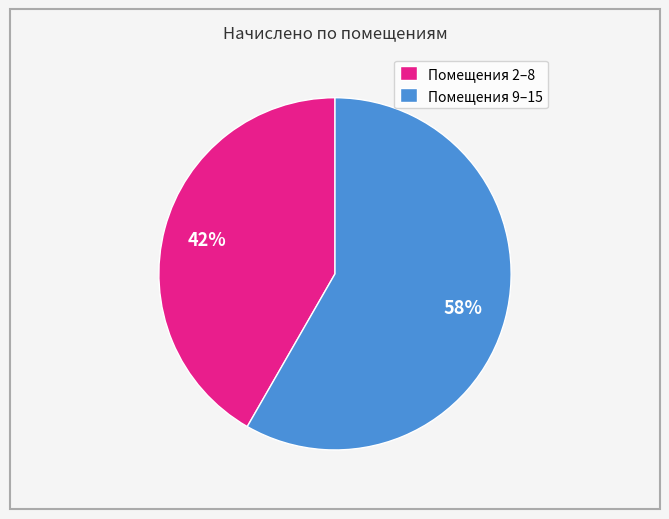

Is there a majority slice in this chart?

Yes